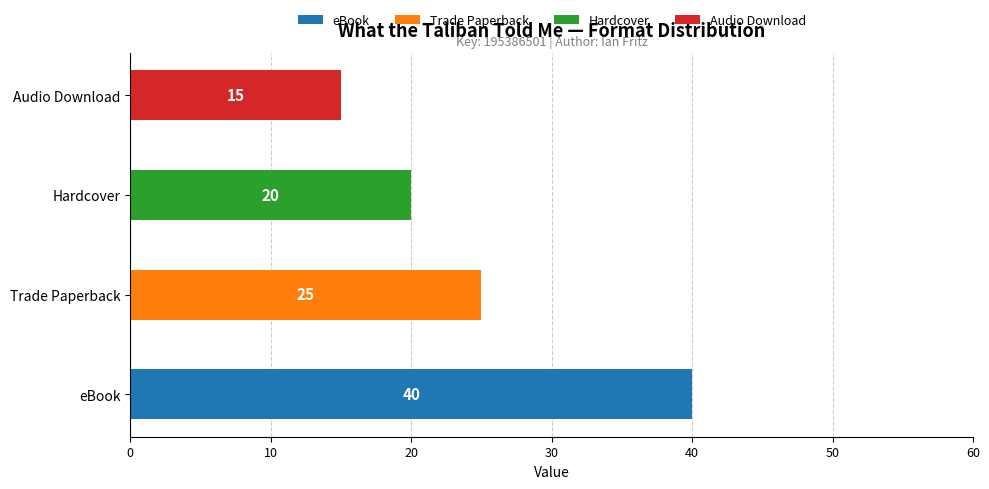

True or false: eBook has a value of 11 at eBook.

False